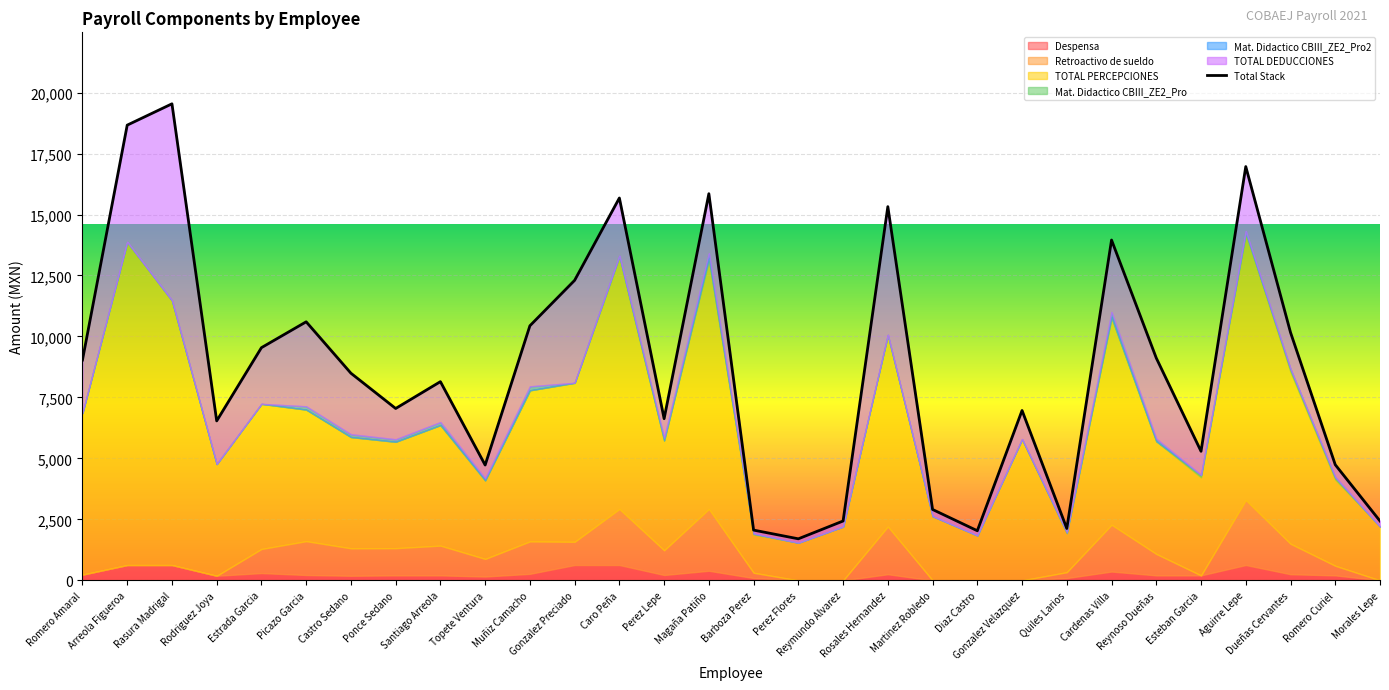

Is it true that the value at Romero Curiel is 8145.2?

False